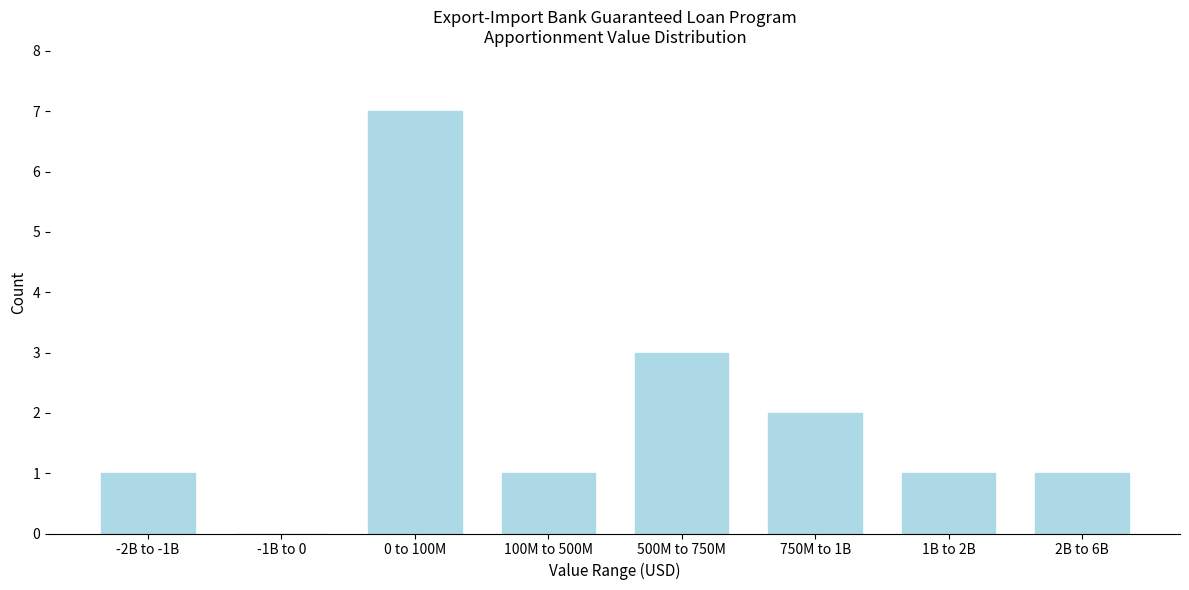

Reading right to left, what are all the values shown in this chart?

2B to 6B=1	1B to 2B=1	750M to 1B=2	500M to 750M=3	100M to 500M=1	0 to 100M=7	-1B to 0=0	-2B to -1B=1